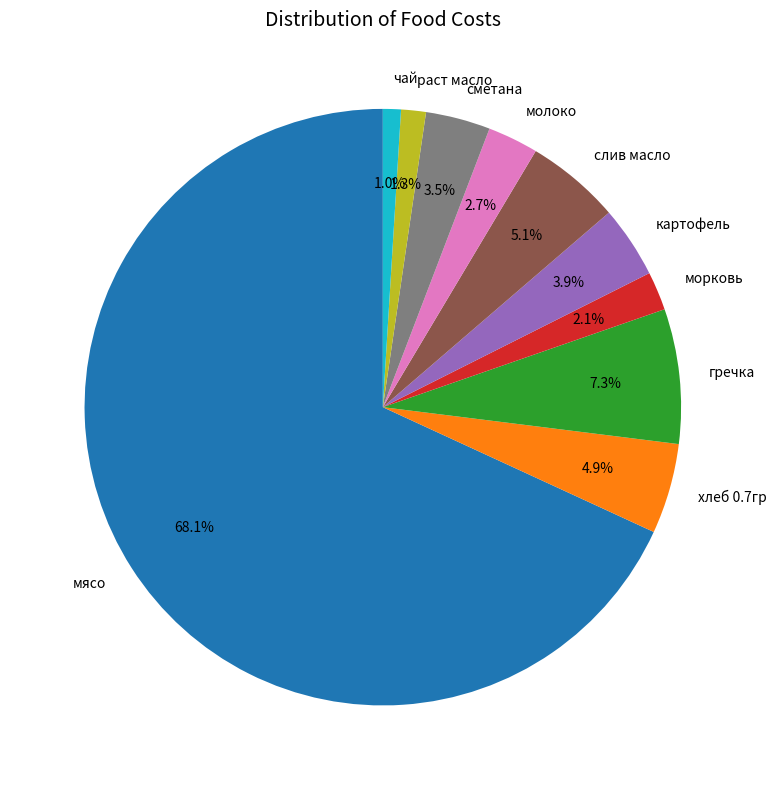

Does мясо represent more than half of the total?

Yes